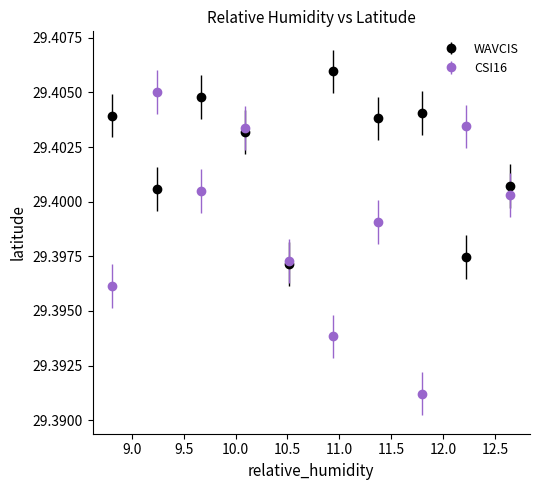

Which series has the largest total across all categories?

WAVCIS